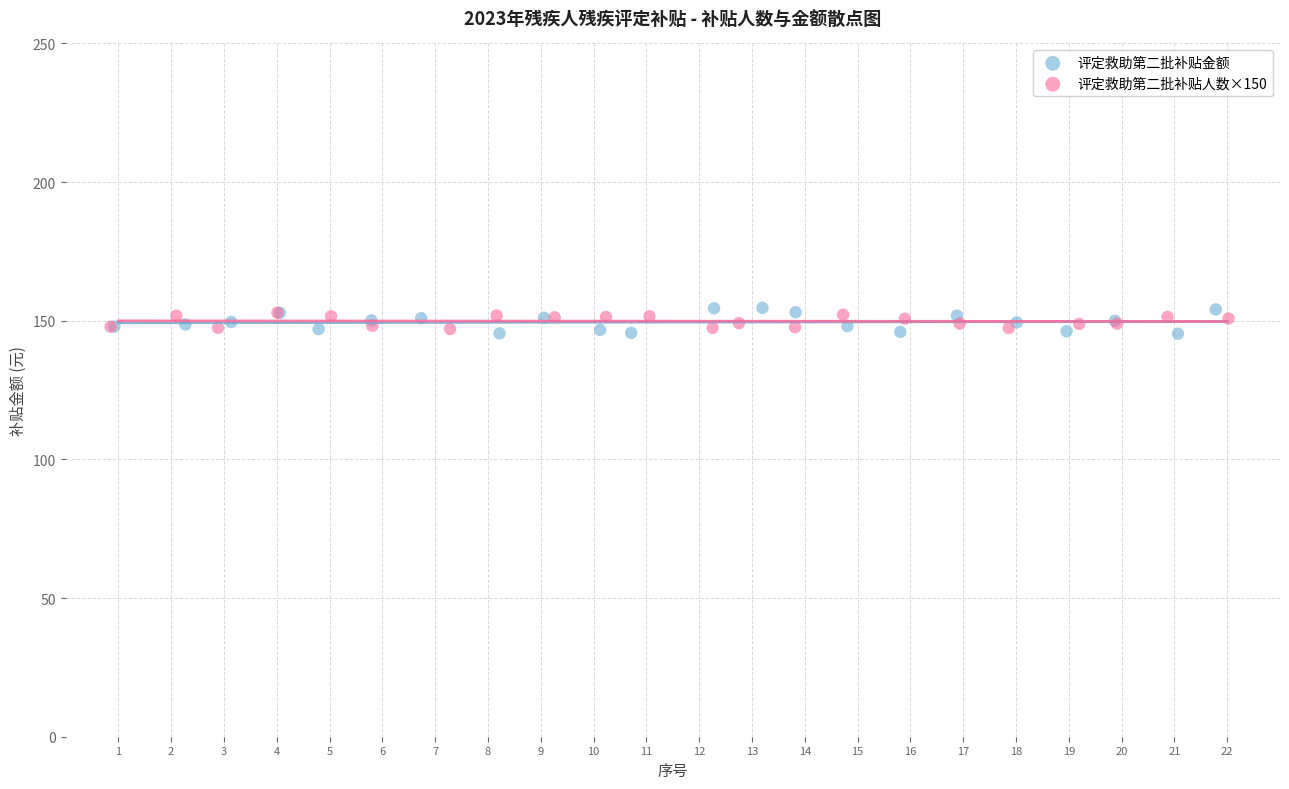

Which series has the widest spread of Y values?

评定救助第二批补贴金额